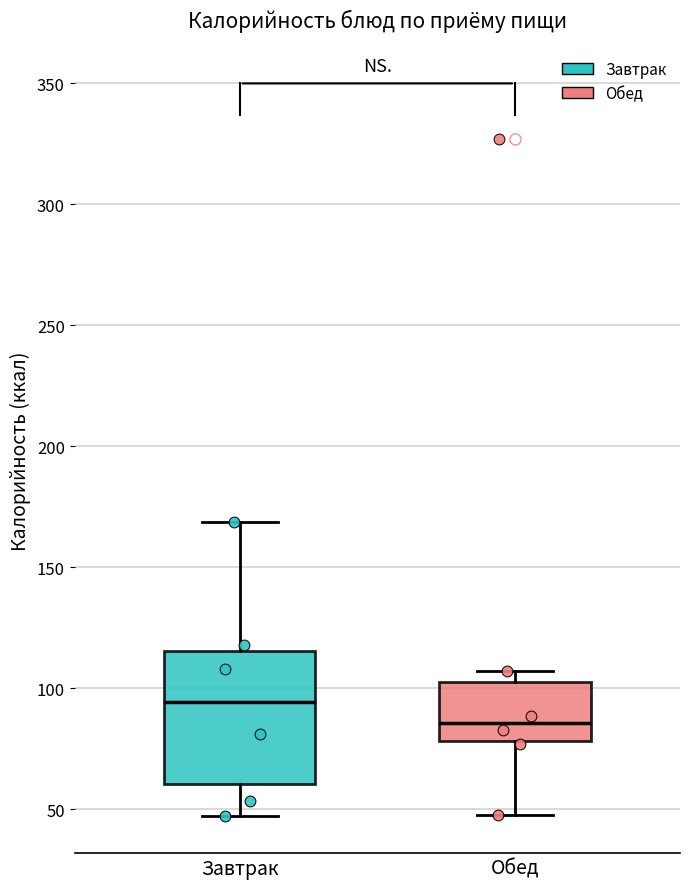

Where is the lower edge of the box for Завтрак on the y-axis? The values are not printed on the chart, so give them approximately, as read against the axis.

60